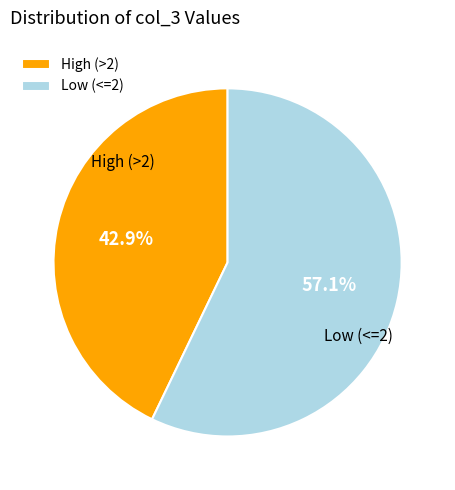

Which has a higher value, Low (<=2) or High (>2)?

Low (<=2)